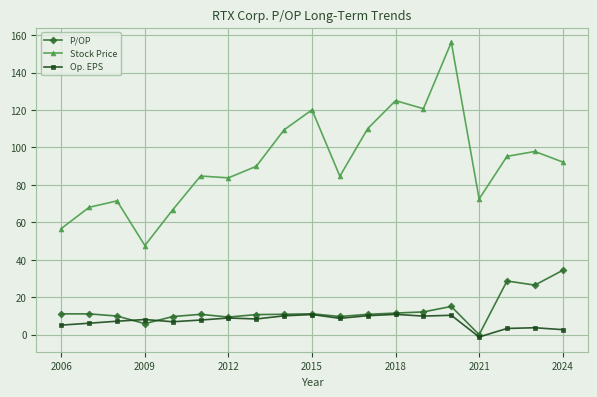

What is the sum of all Op. EPS values?

137.8